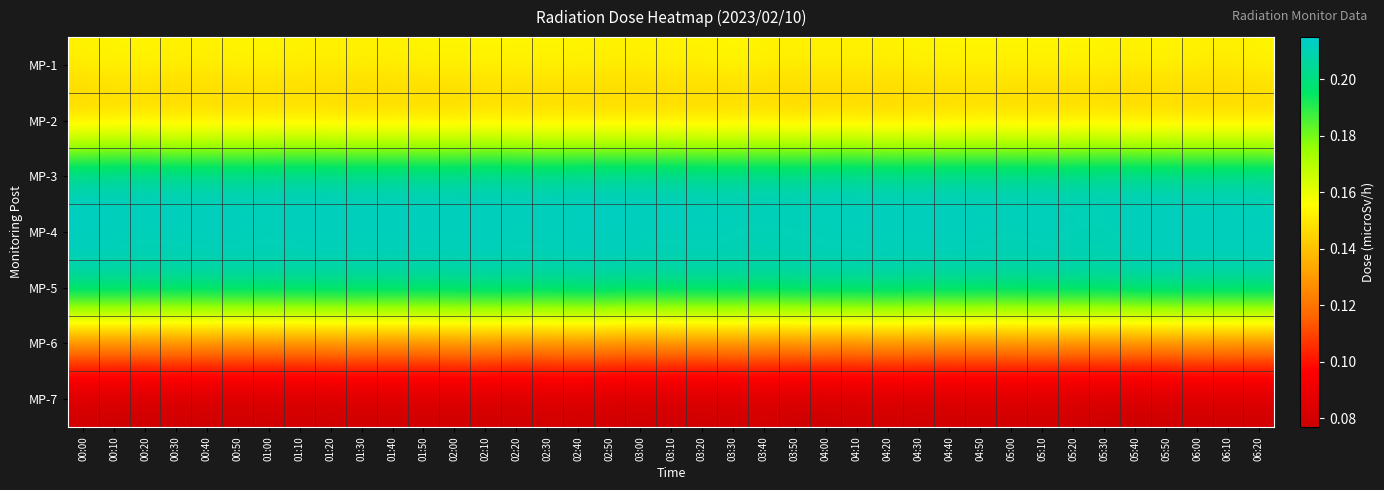

What is the spread (max minus min) of values at 05:50?

0.1